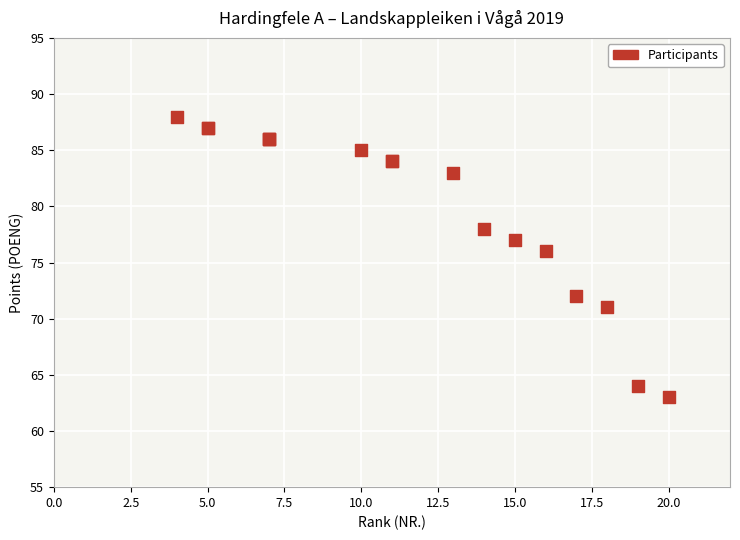

What Y value in the scatter plot is closest to 75?

76